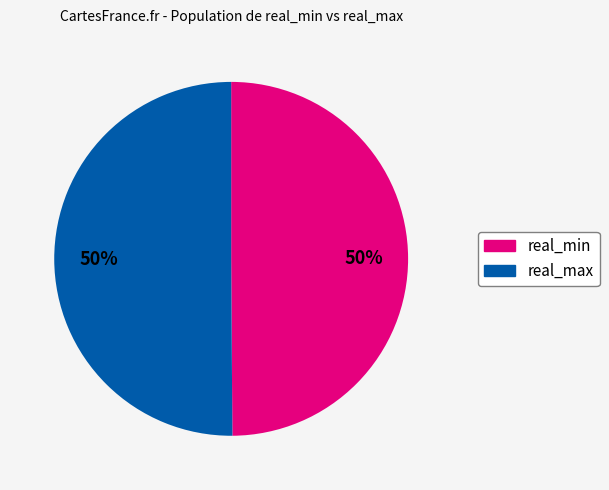

To the nearest percent, what is the combined percentage of real_min and real_max?

100%